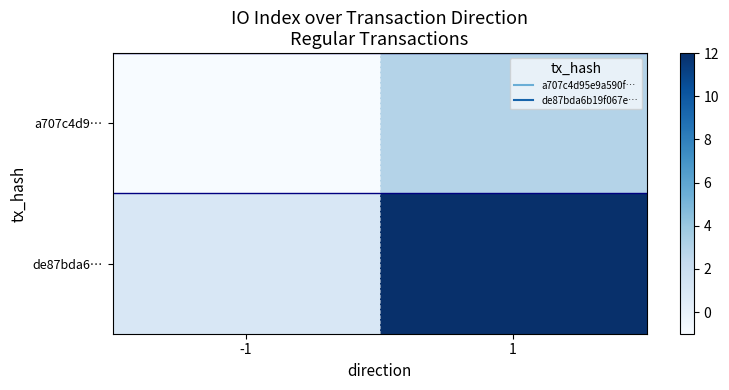

Between -1 and 1, which is larger?

1